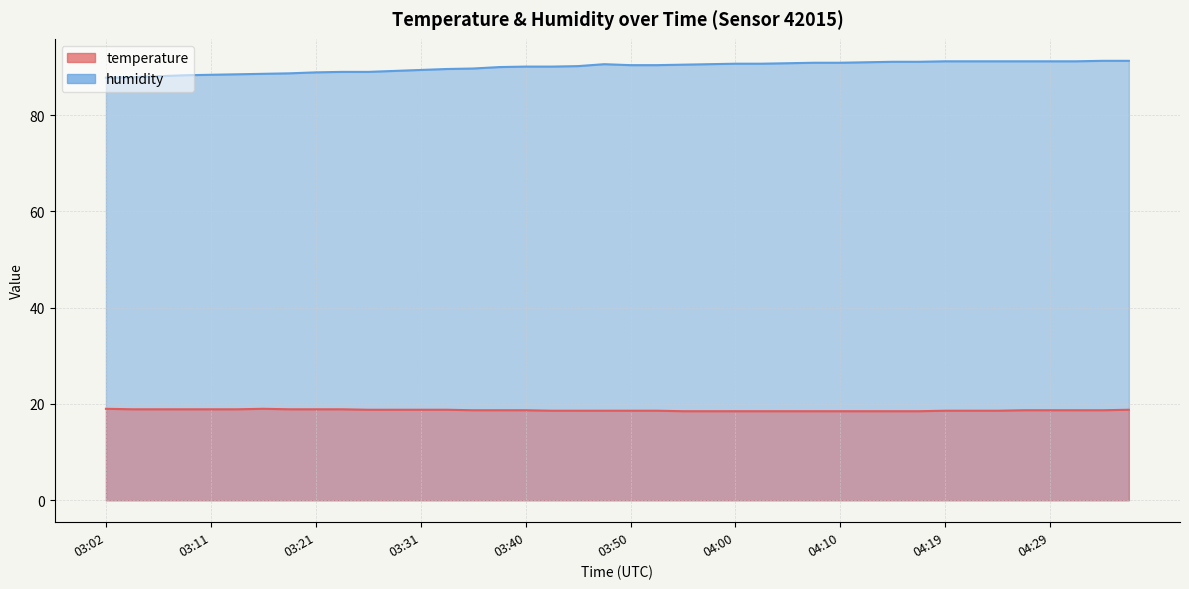

True or false: temperature and humidity intersect in this chart.

False